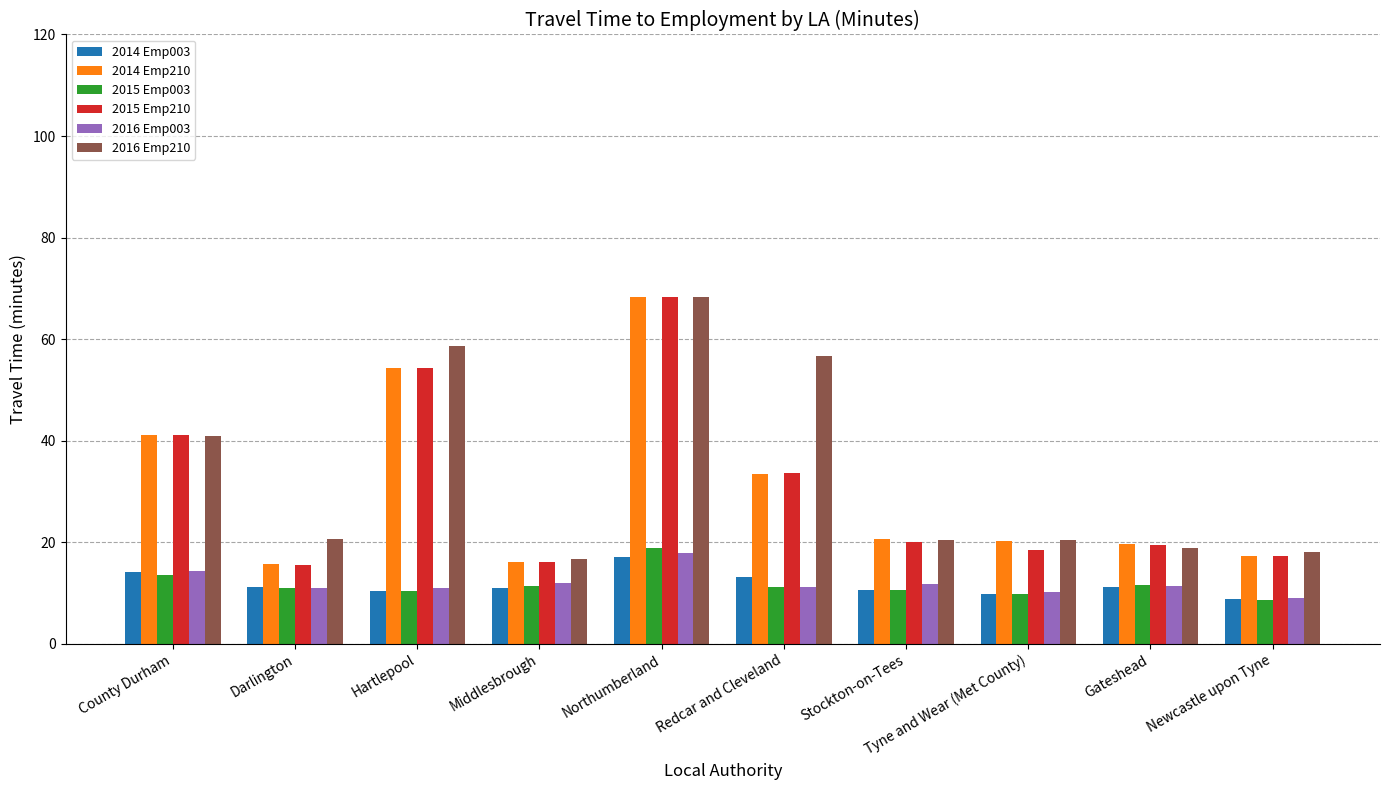

Is it true that 2014 Emp003 equals 9.8 at Tyne and Wear (Met County)?

True